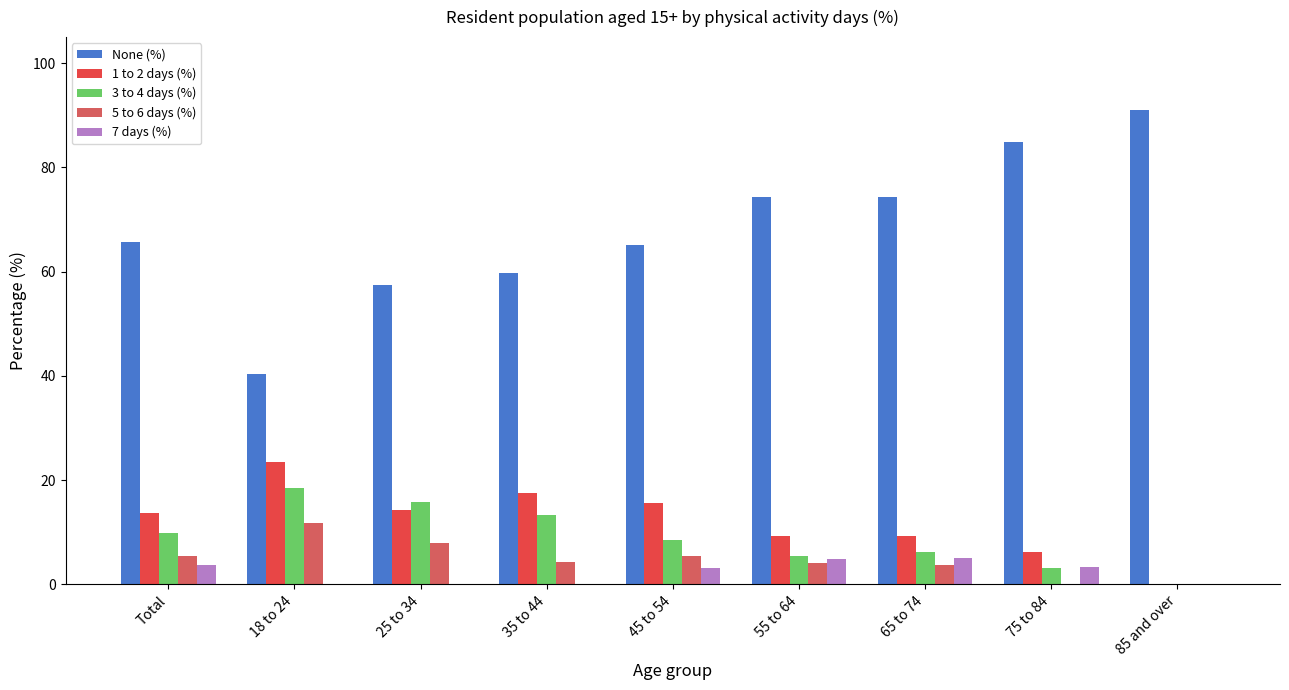

Where is 1 to 2 days (%) nearest to the value 11?

65 to 74